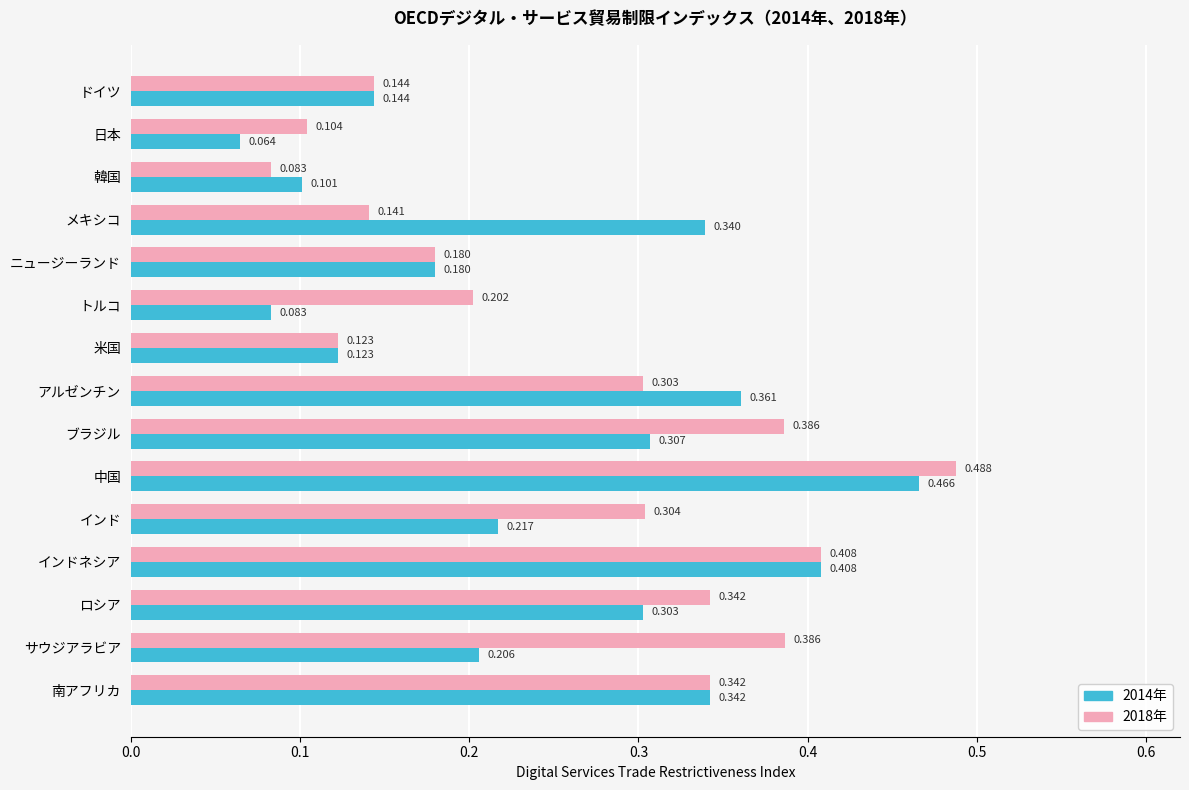

Rank the categories by 2014年 value from lowest to highest.

日本, トルコ, 韓国, 米国, ドイツ, ニュージーランド, サウジアラビア, インド, ロシア, ブラジル, メキシコ, 南アフリカ, アルゼンチン, インドネシア, 中国